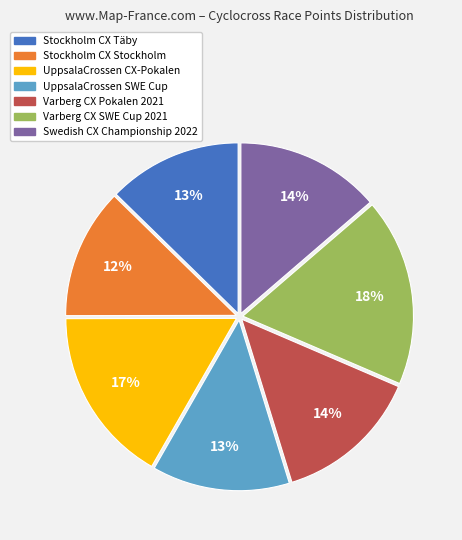

Is it true that Stockholm CX Stockholm is 12% of the pie?

True